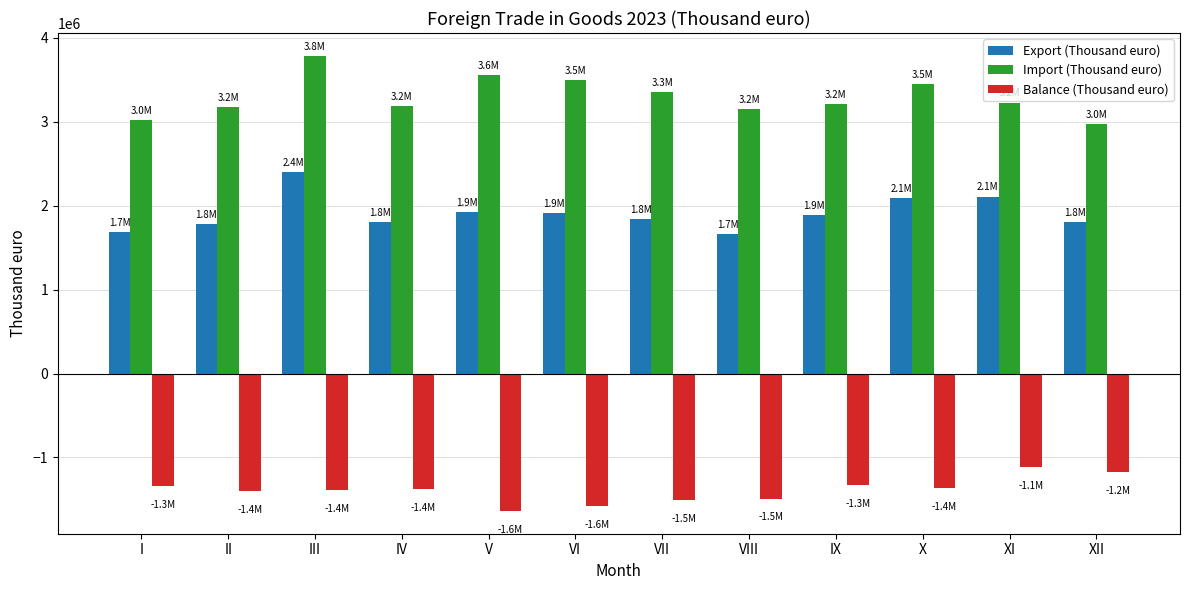

What is the sum of the Import (Thousand euro) values at VI and VII?

6846666